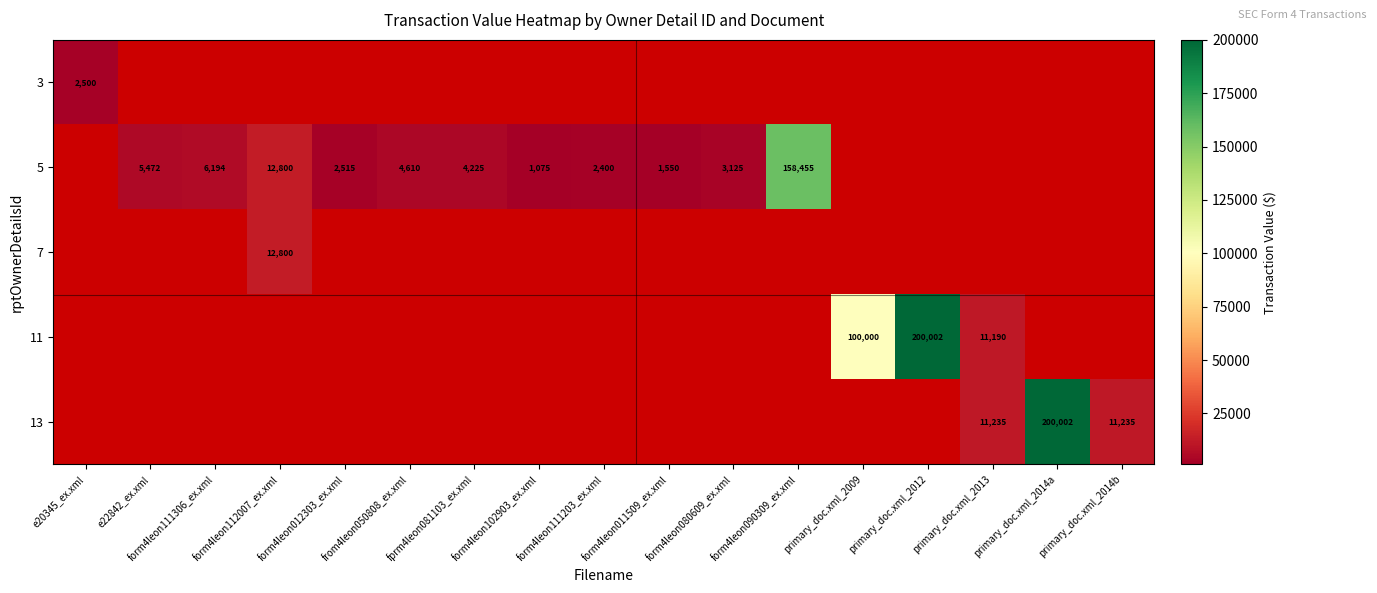

The value of 11 at primary_doc.xml_2014a is 0. True or false?

True